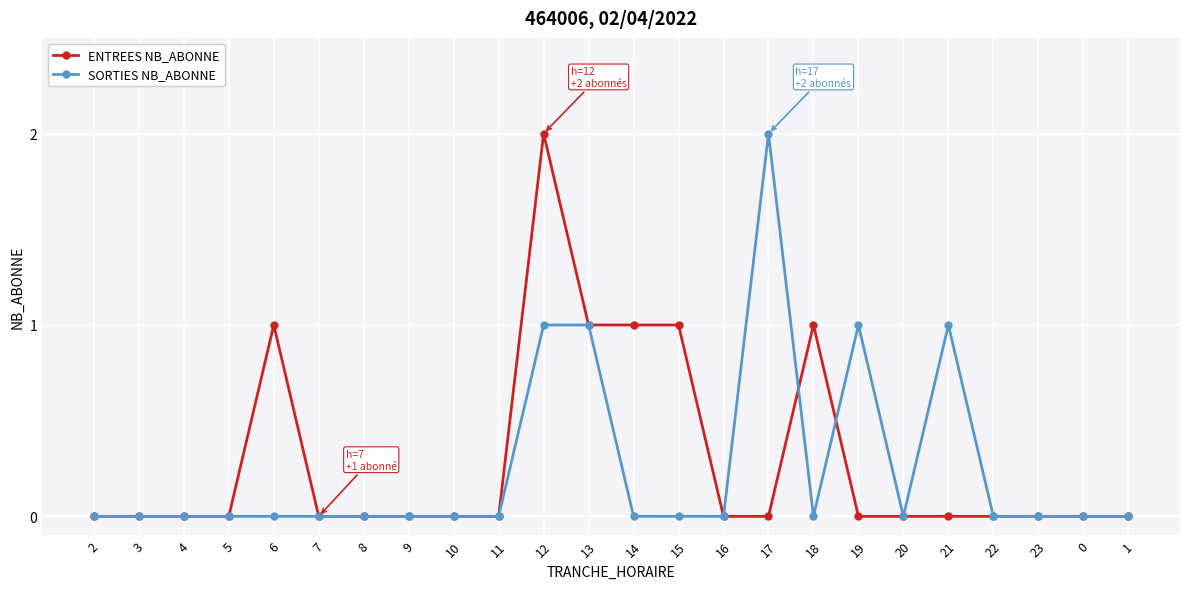

True or false: ENTREES NB_ABONNE has more than 1 interior local peaks.

True